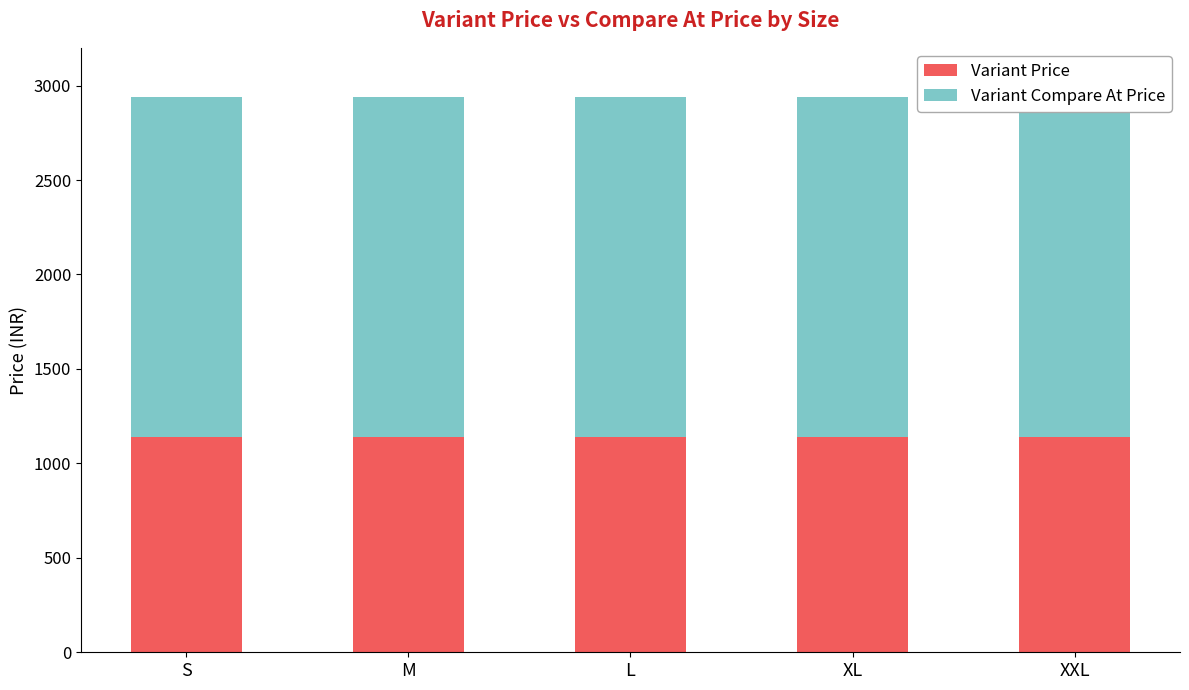

What is the approximate value of Variant Price at XL?

1139.5